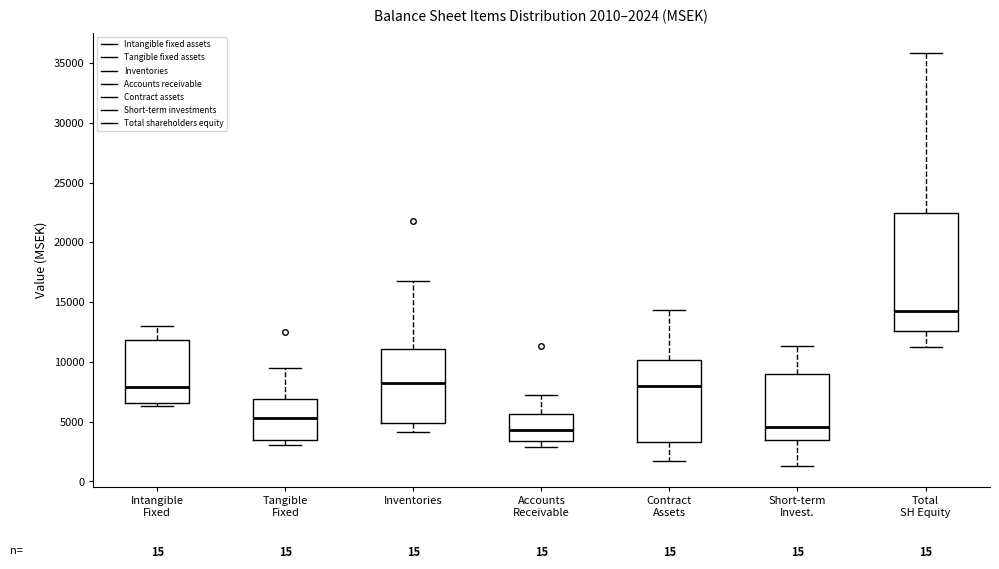

Which box is the tallest, from its lower edge to its upper edge?

Total SH Equity